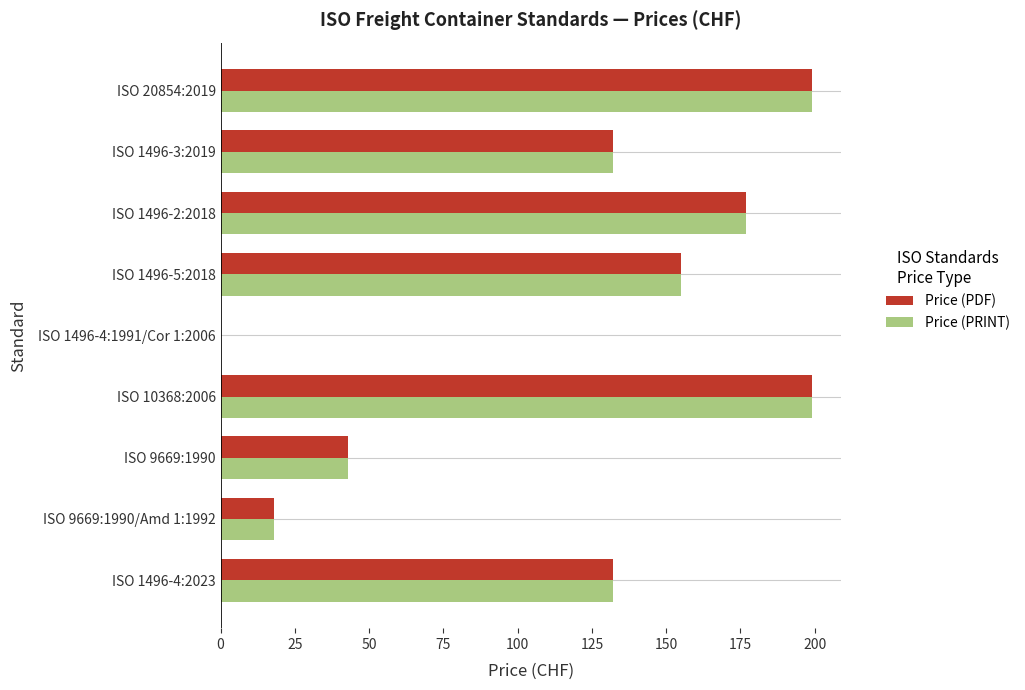

The Price (PDF) series shows 132 at ISO 1496-4:2023. True or false?

True